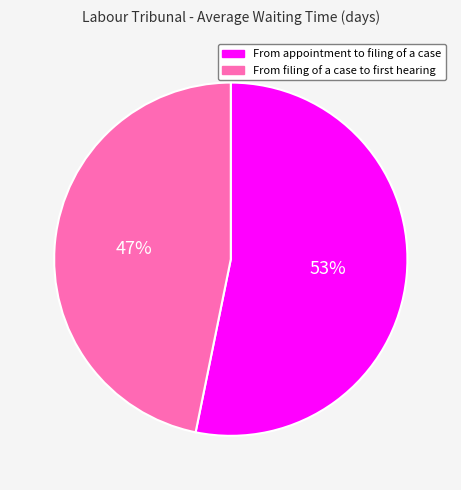

To the nearest percent, what portion does From appointment to filing of a case represent?

53%